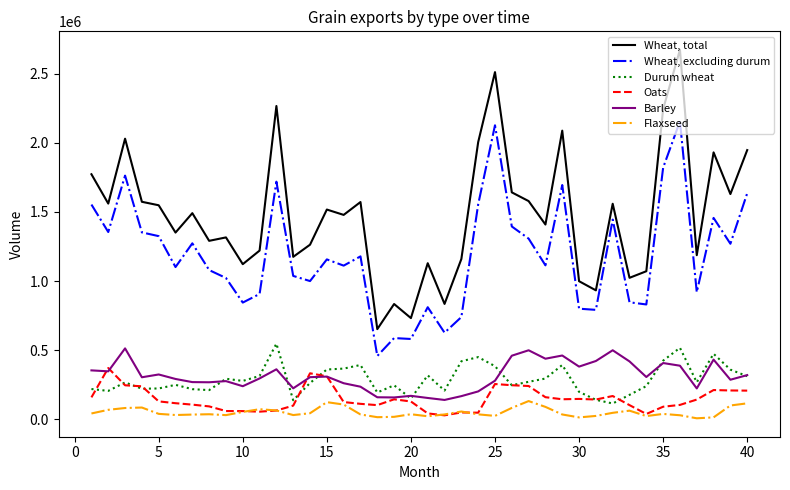

True or false: Oats and Barley intersect in this chart.

True